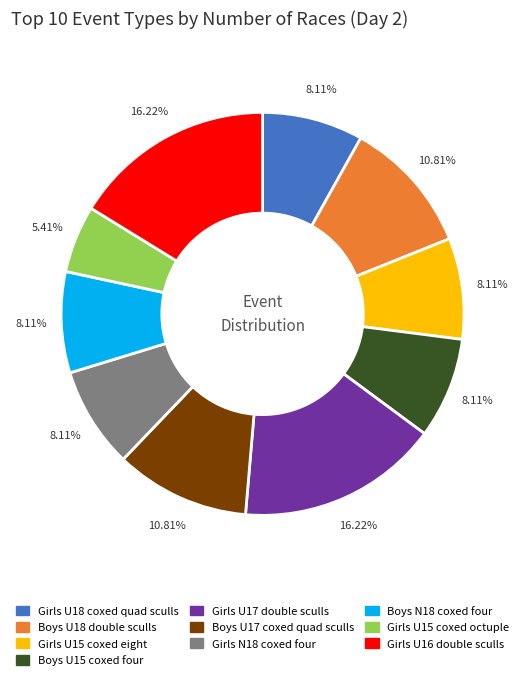

To the nearest percent, what is the combined percentage of Girls U15 coxed octuple and Girls N18 coxed four?

14%